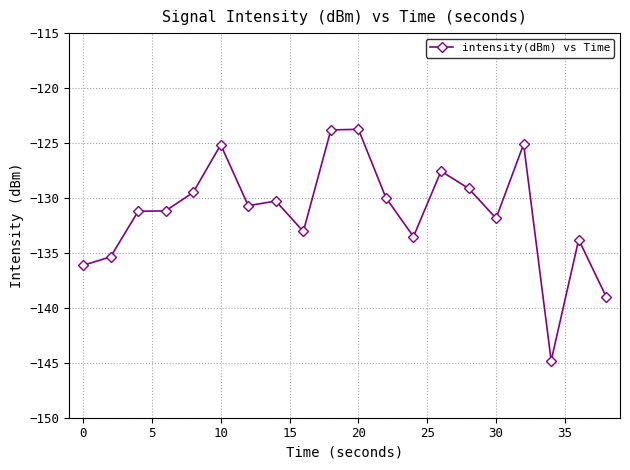

What is the sum of all values?

-2624.9